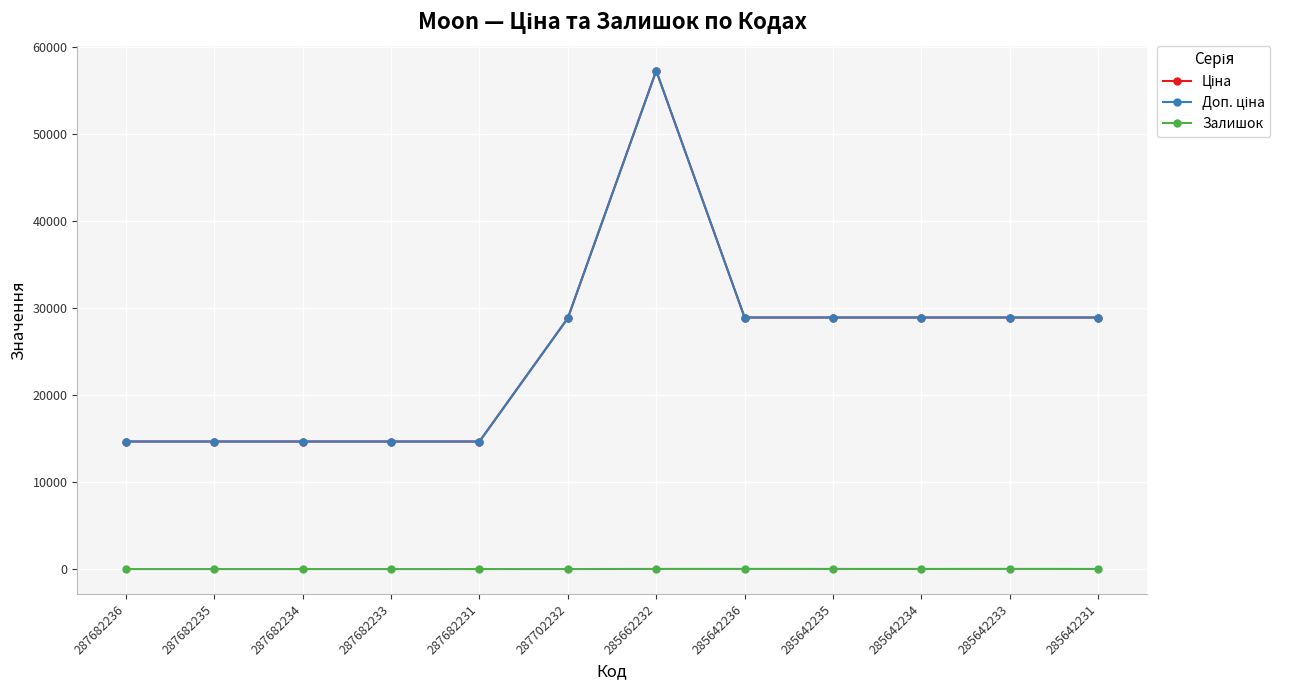

Is this an area chart (filled region under the line)?

No